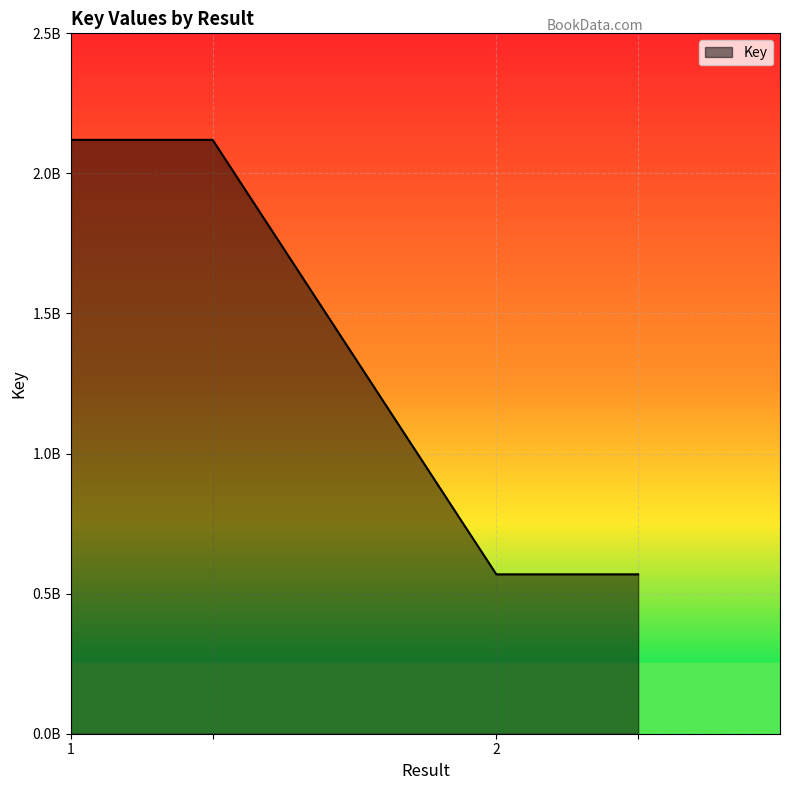

Does the chart have visible grid lines?

Yes